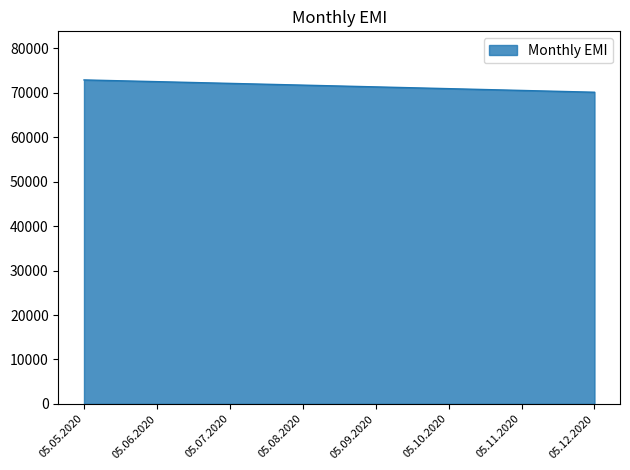

Is it true that the value at 05.10.2020 is 70953.0?

True